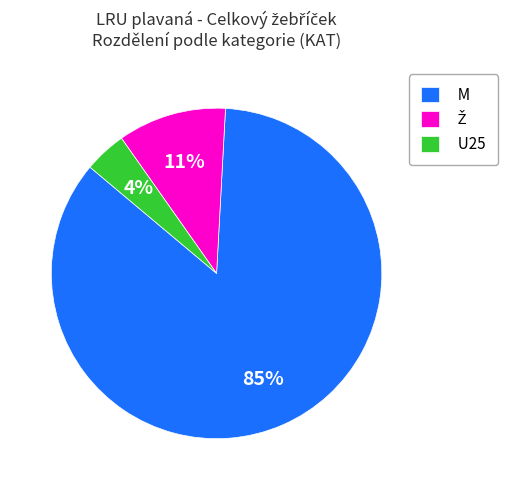

To the nearest percent, what is the combined percentage of M and U25?

89%